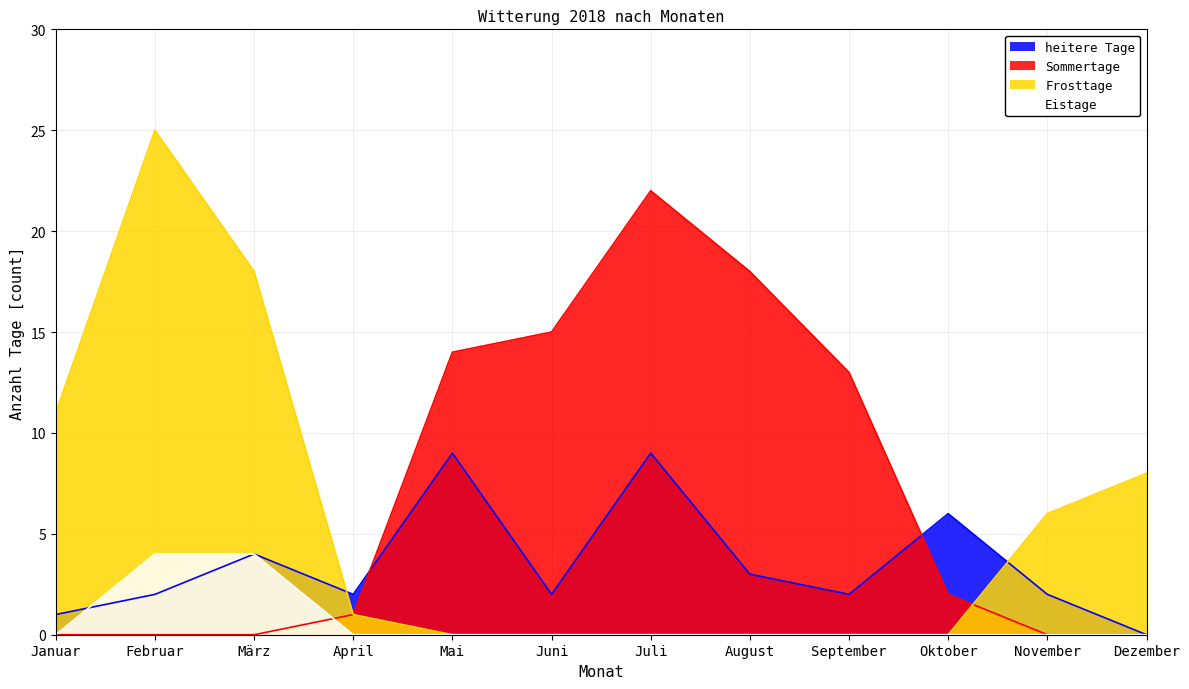

How many intersections are there between heitere Tage and Frosttage?

2